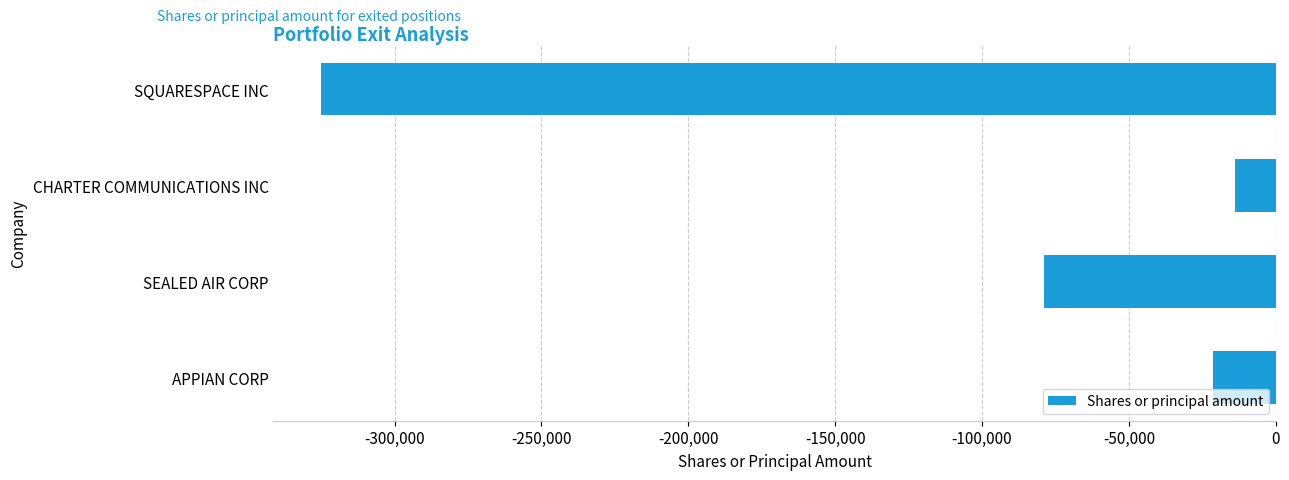

Read the value at SQUARESPACE INC, to the nearest 10.

-325000